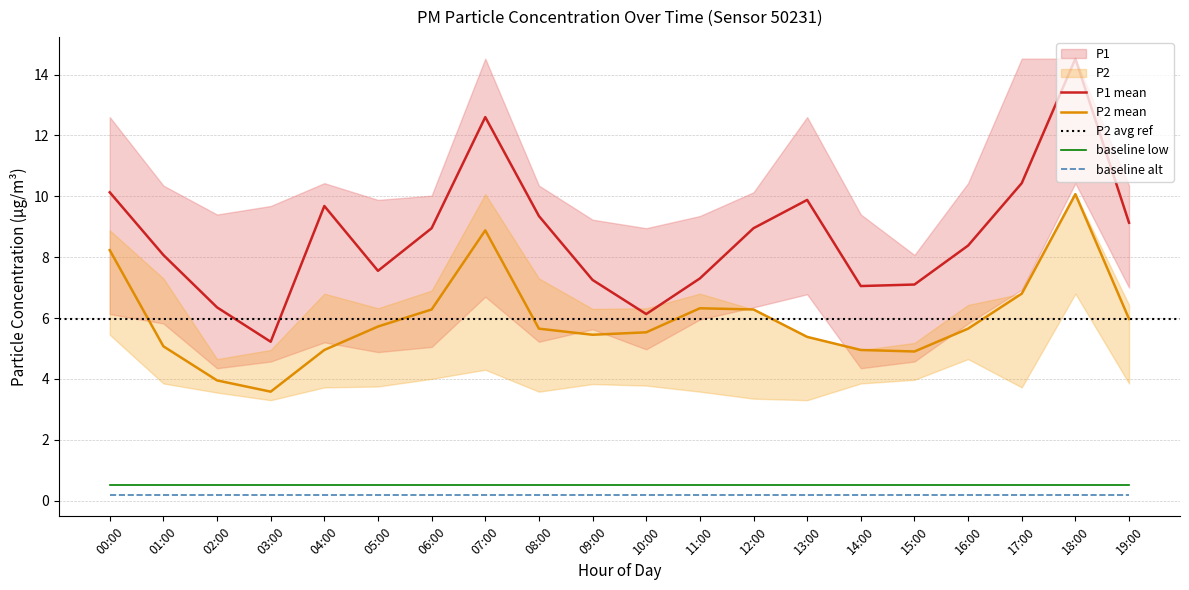

The P2 series shows 5.5 at 09:00. True or false?

True